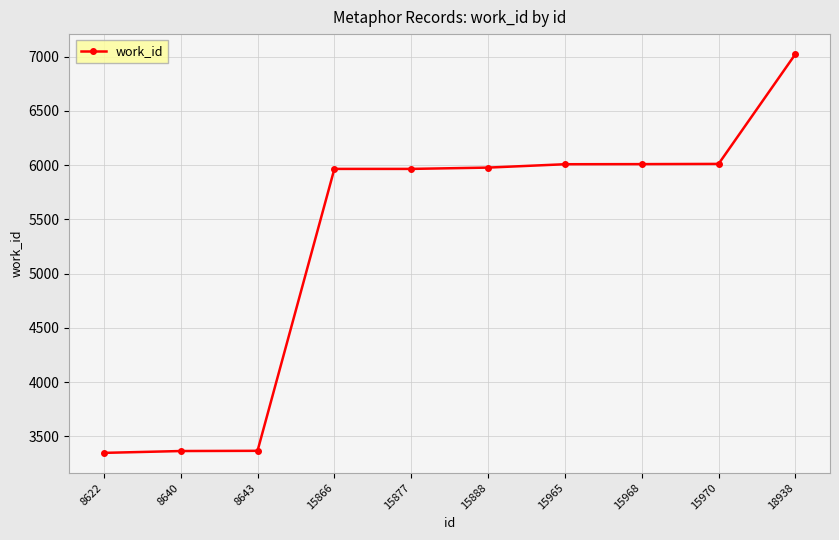

How many lines are shown in the chart?

1